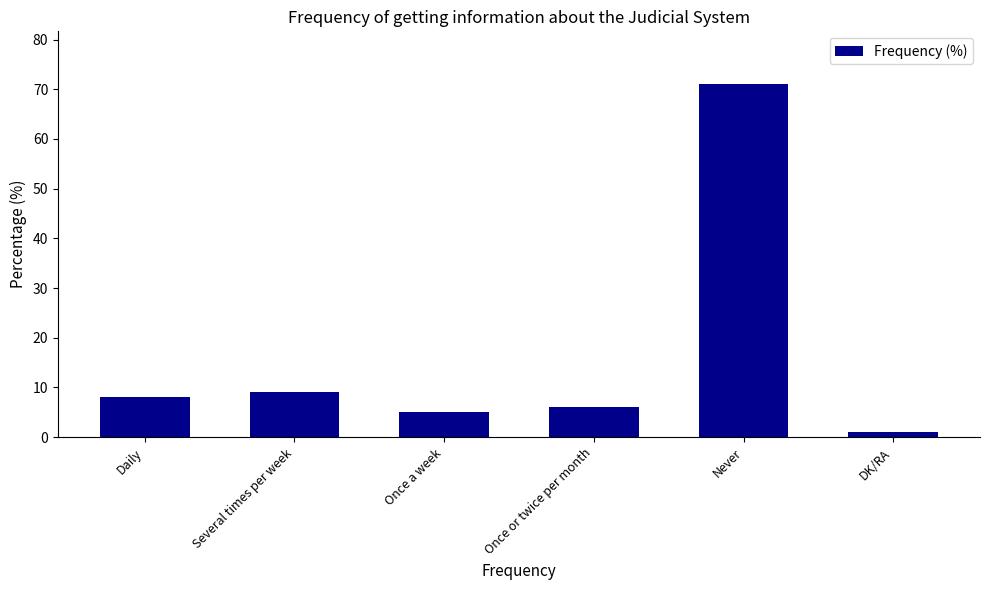

Read the value at Daily, to the nearest 10.

10